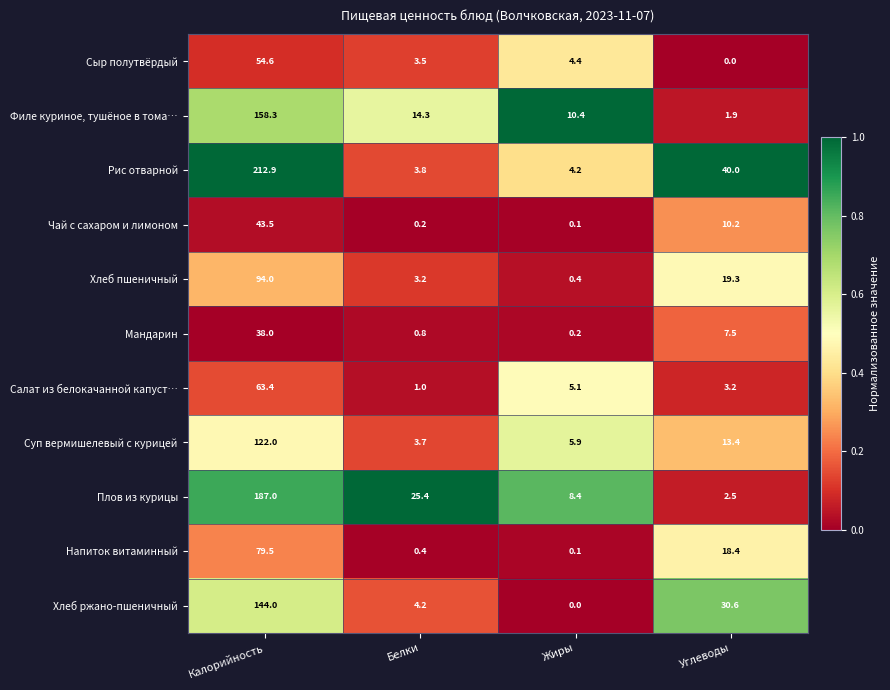

True or false: Рис отварной has a value of 212.9 at Калорийность.

True